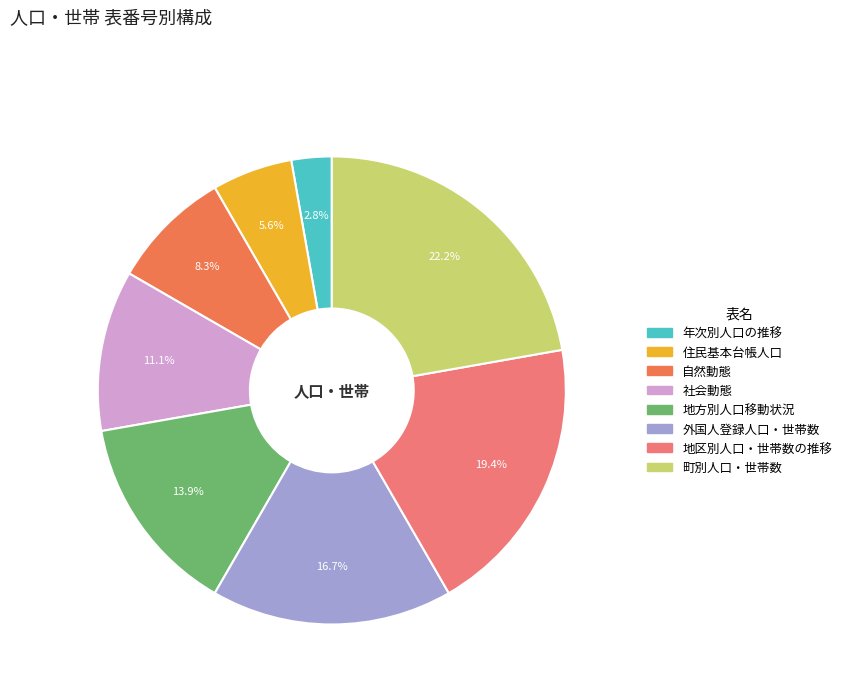

Is there any slice that represents more than half of the pie?

No